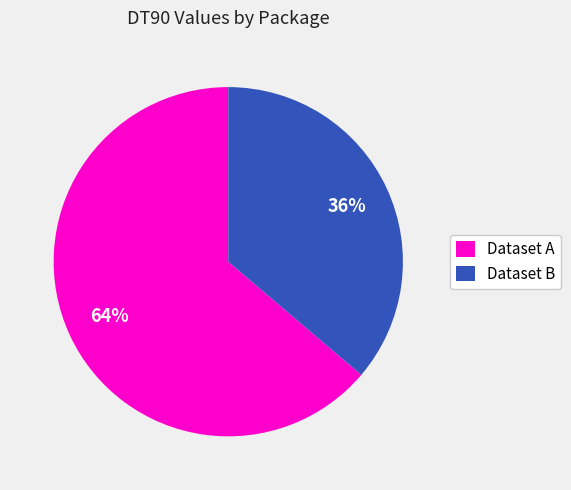

What is the smallest slice in the pie chart?

Dataset B